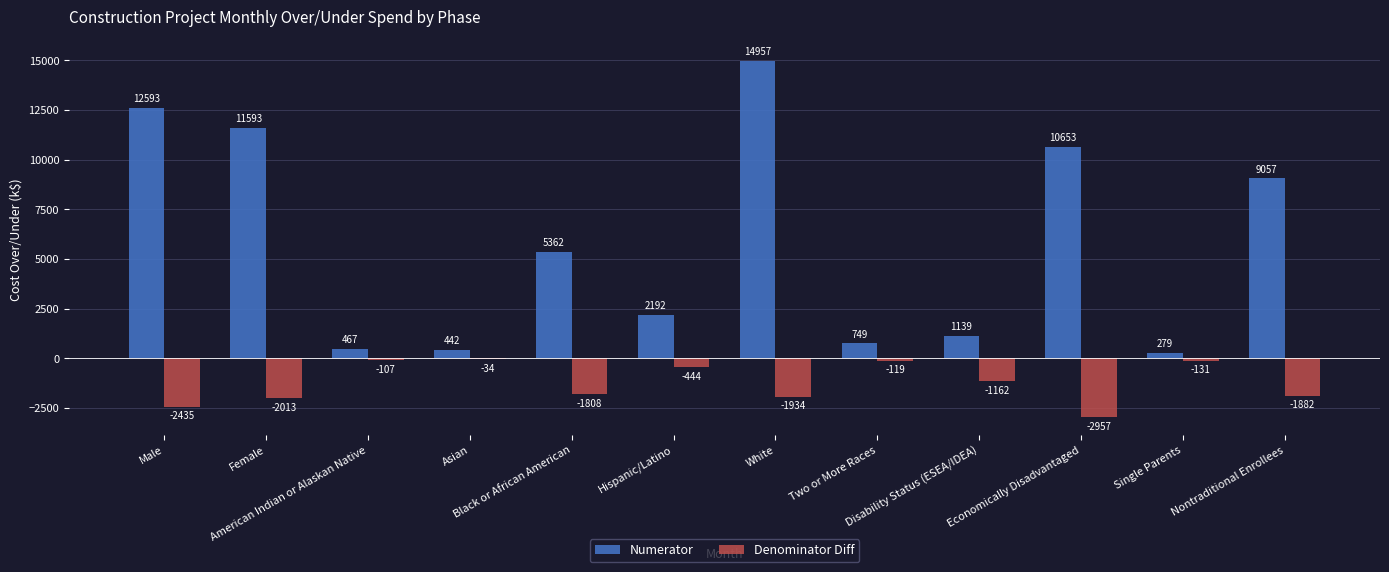

Which series has the largest total across all categories?

Numerator